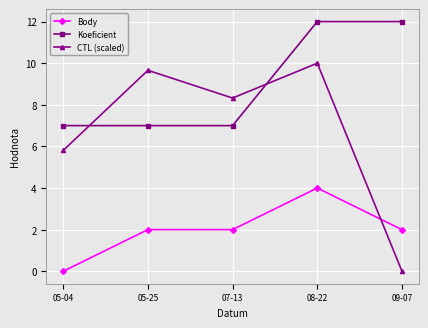

True or false: Body and Koeficient intersect in this chart.

False